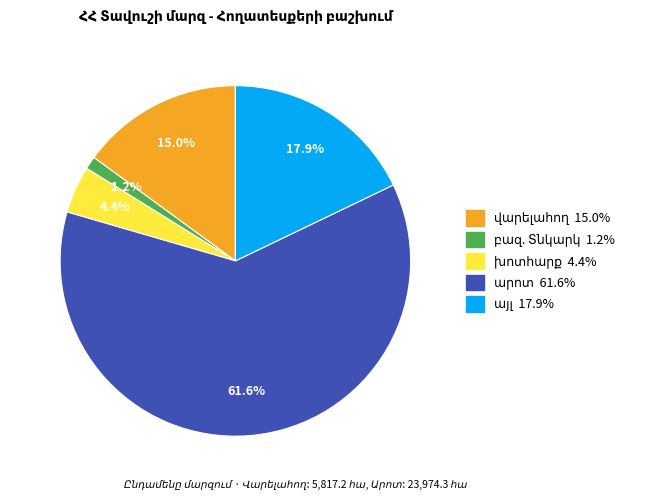

Does any single category account for the majority?

Yes